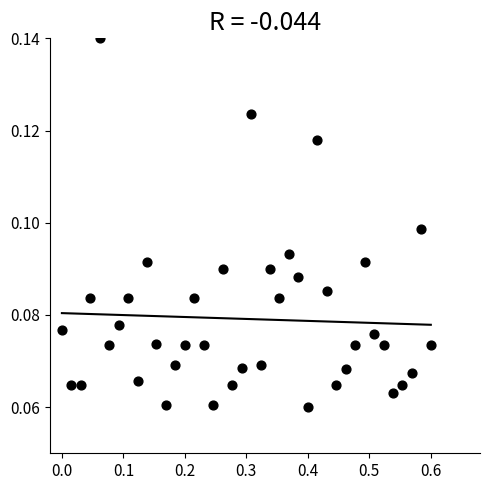

What is the range of X values (max minus min)?

0.6